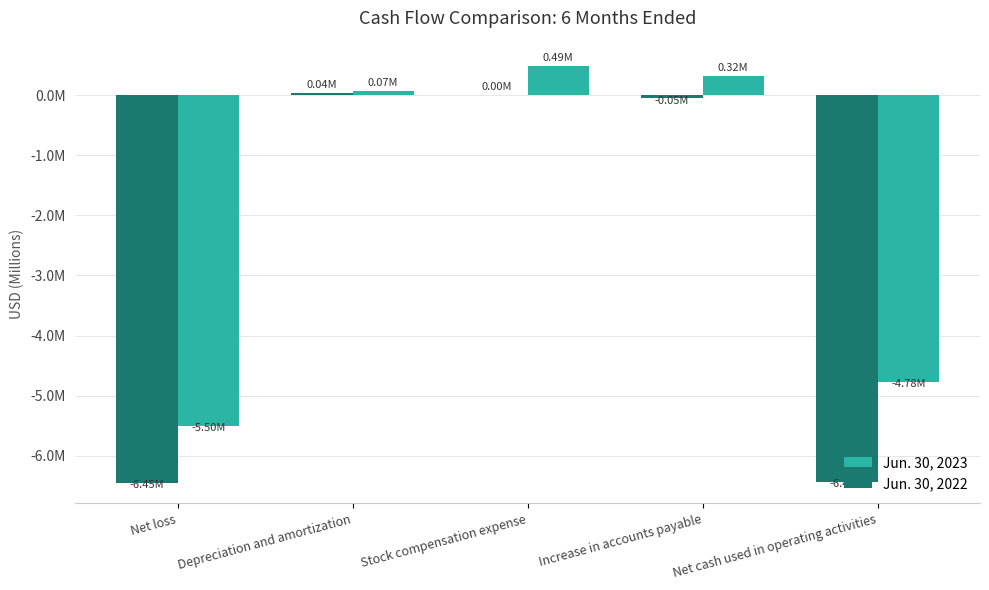

Where does the Jun. 30, 2022 series first go above 0?

Depreciation and amortization